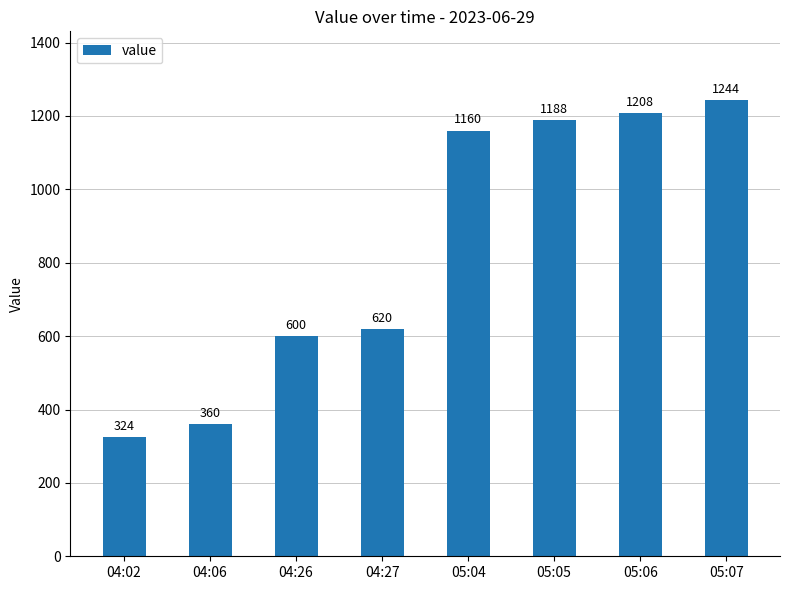

True or false: the data shows 821 at 05:05.

False